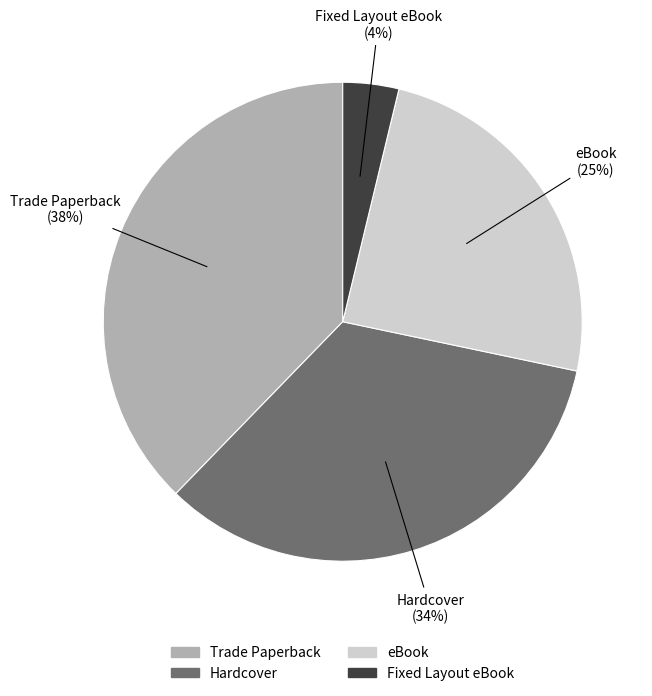

Do Trade Paperback and Hardcover together represent more than half of the pie?

Yes